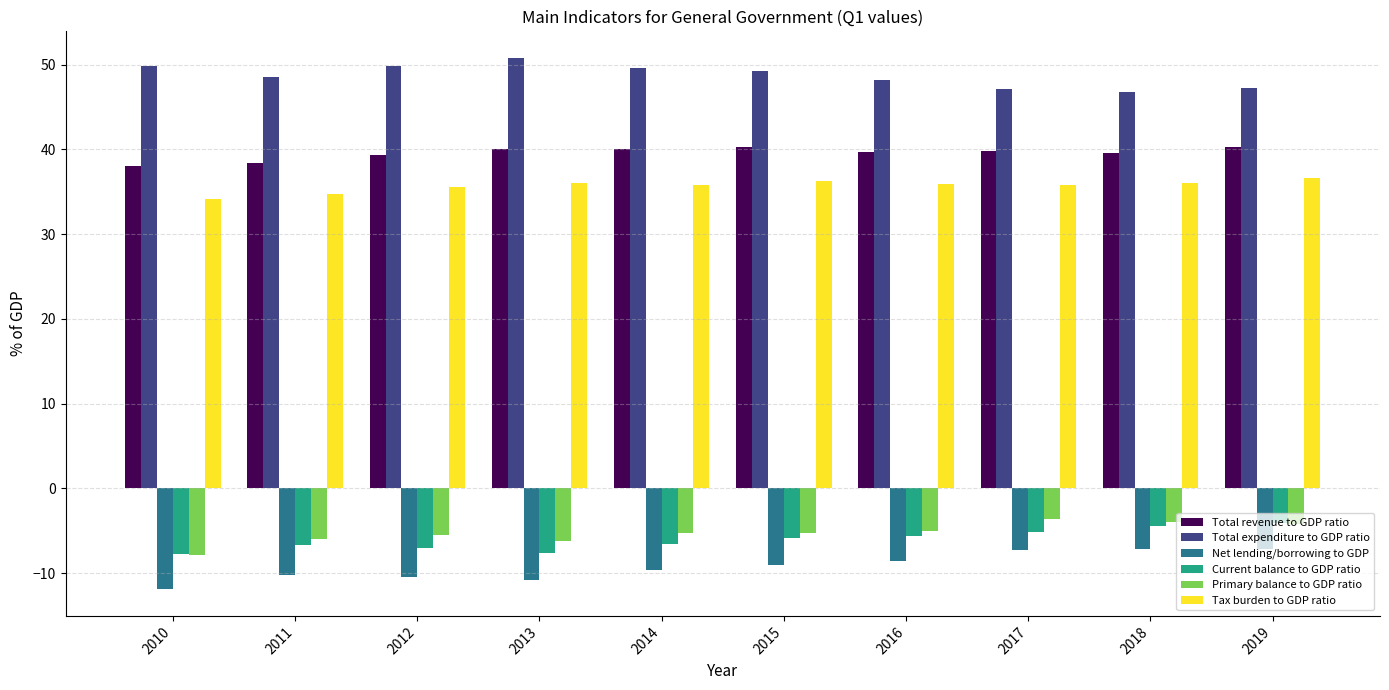

What is the maximum value for Tax burden to GDP ratio?

36.6